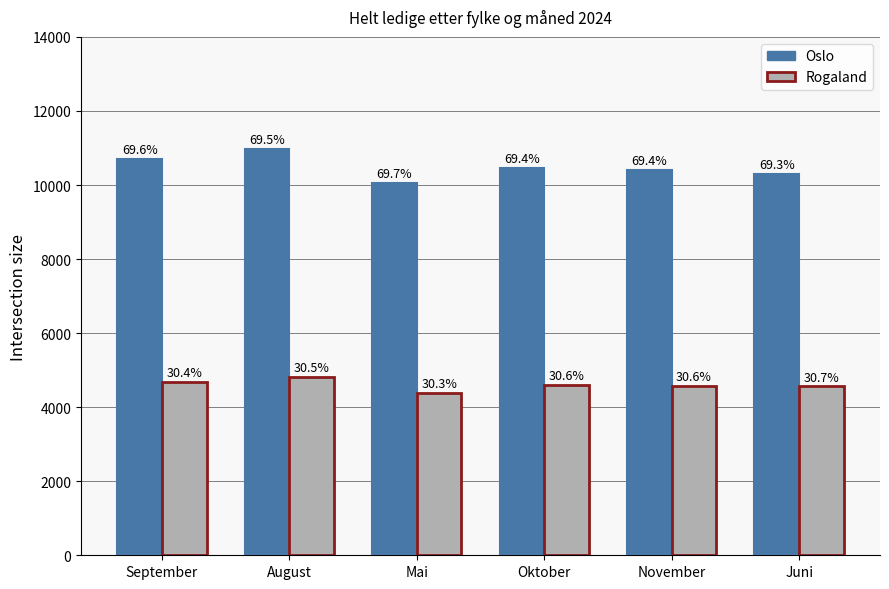

At Mai, list the series in order from smallest to largest.

Rogaland, Oslo